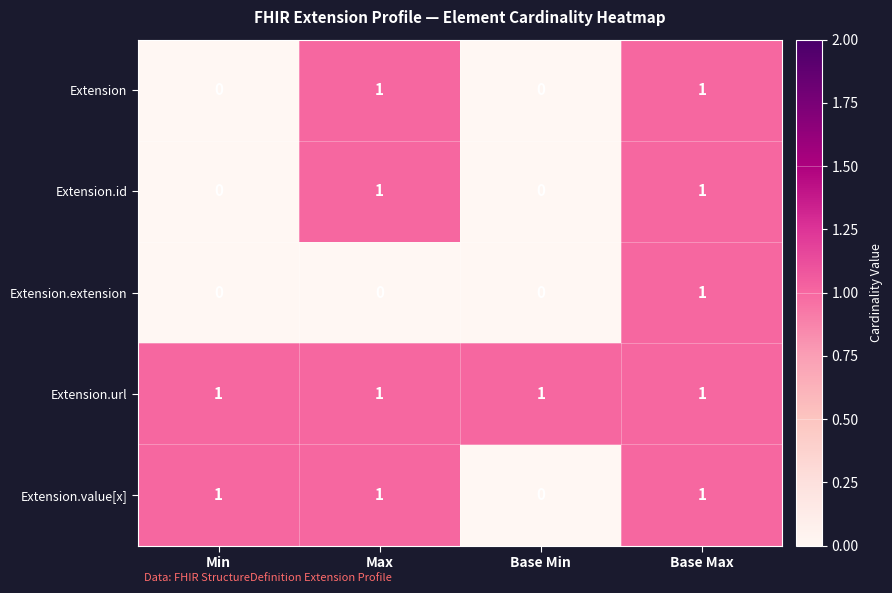

Is it true that Extension.url equals 1 at Min?

True